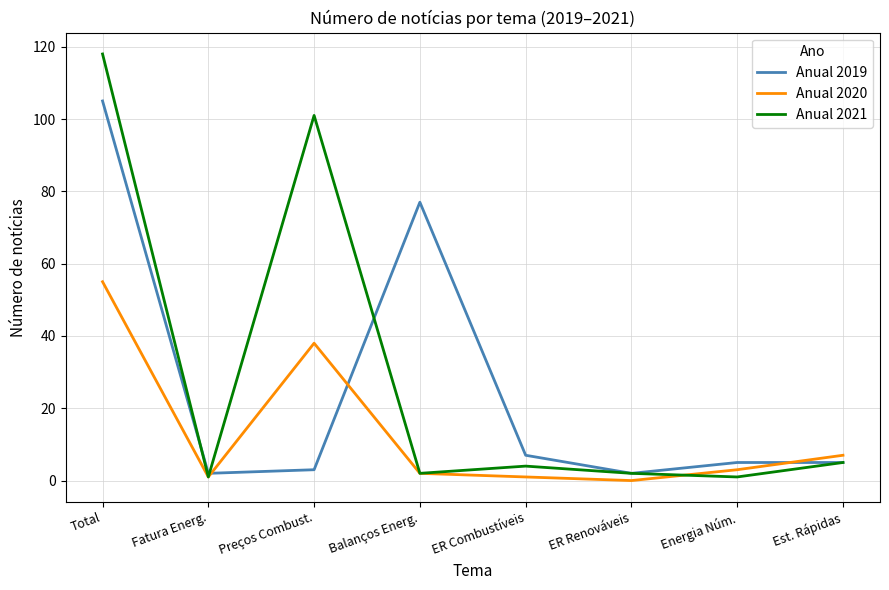

What is the average value of the Anual 2020 series?

13